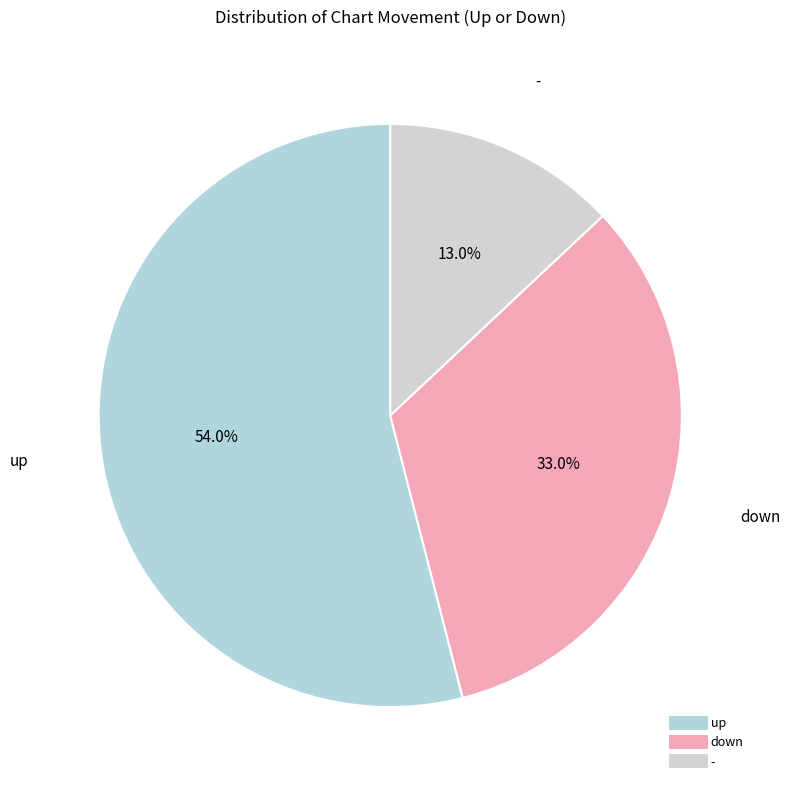

What is the ratio of the value at - to the value at down?

0.4